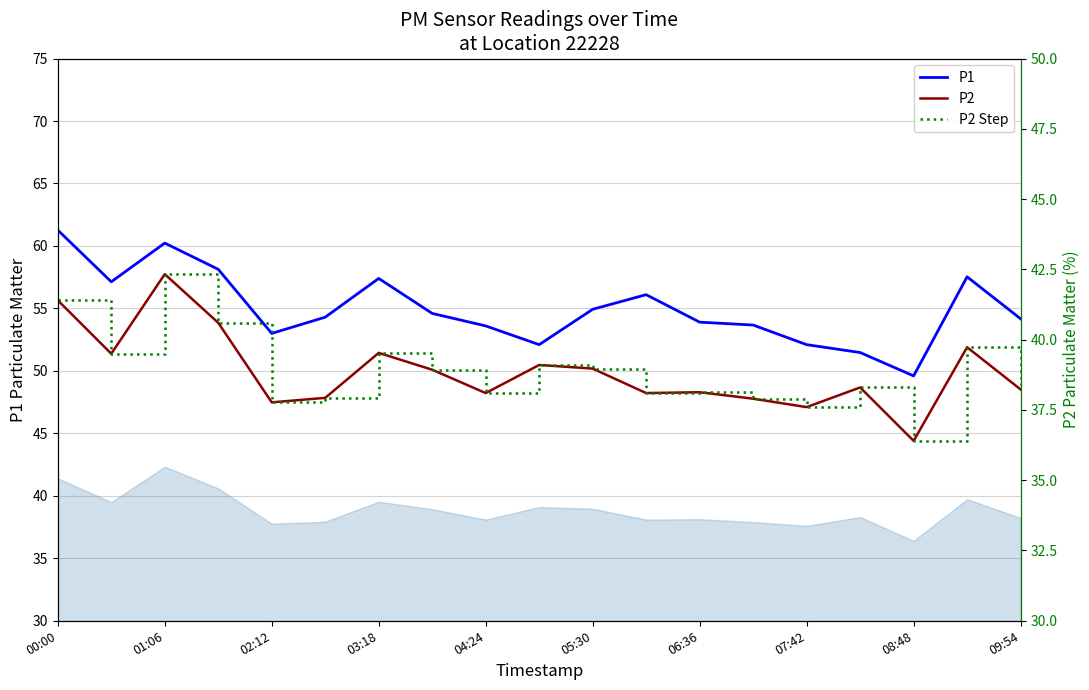

The value of P1 at 09:54 is 54.2. True or false?

True